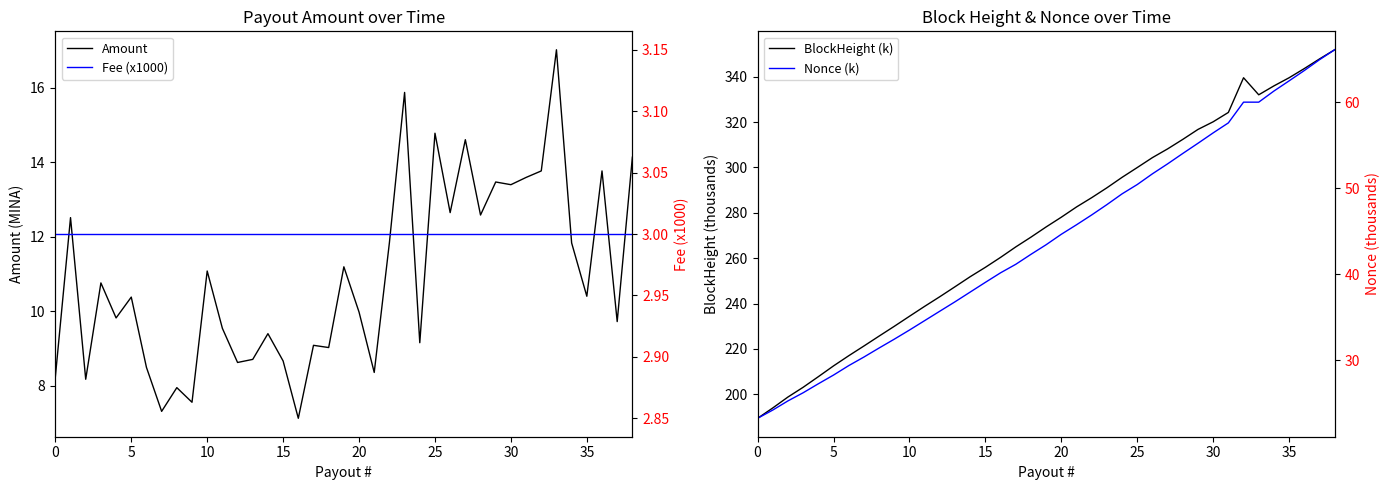

How many lines are shown in the chart?

4